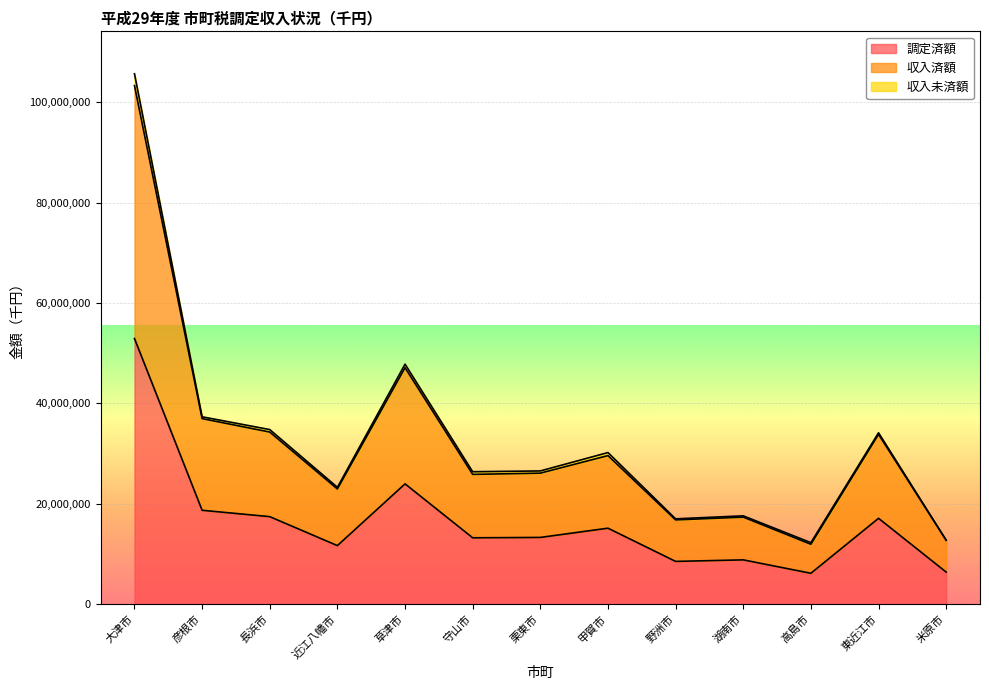

At which label does 調定済額 reach its peak?

大津市